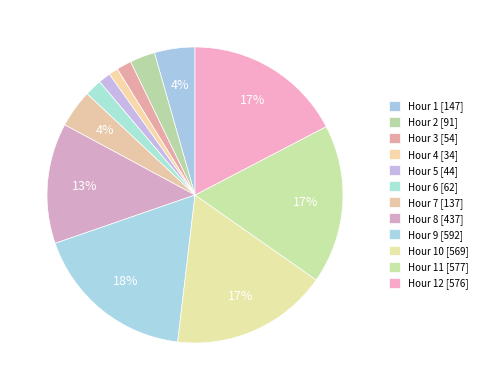

Count the number of slices in the pie.

12